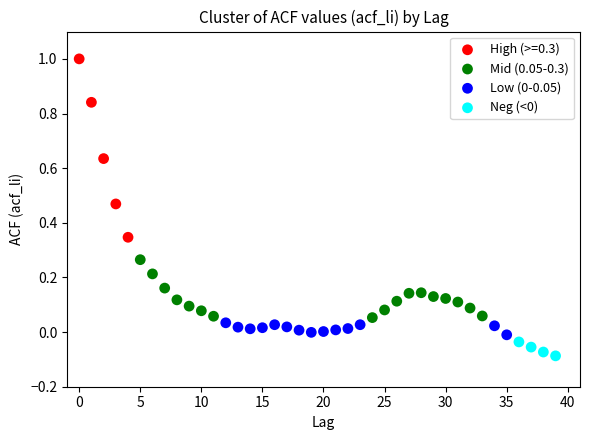

Which series reaches the maximum Y coordinate?

High (>=0.3)